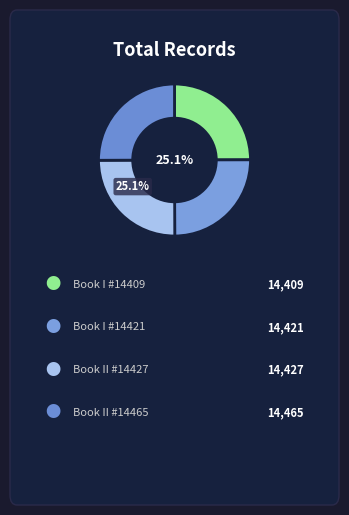

True or false: Book I accounts for 35% of the total.

False